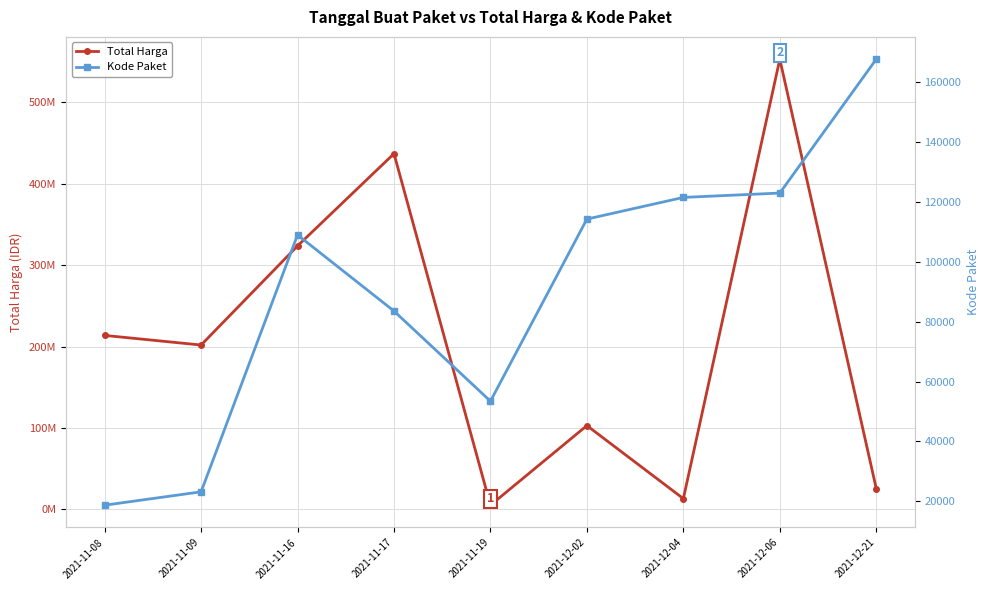

Rank the series at 2021-12-04 from lowest to highest value.

Kode Paket, Total Harga